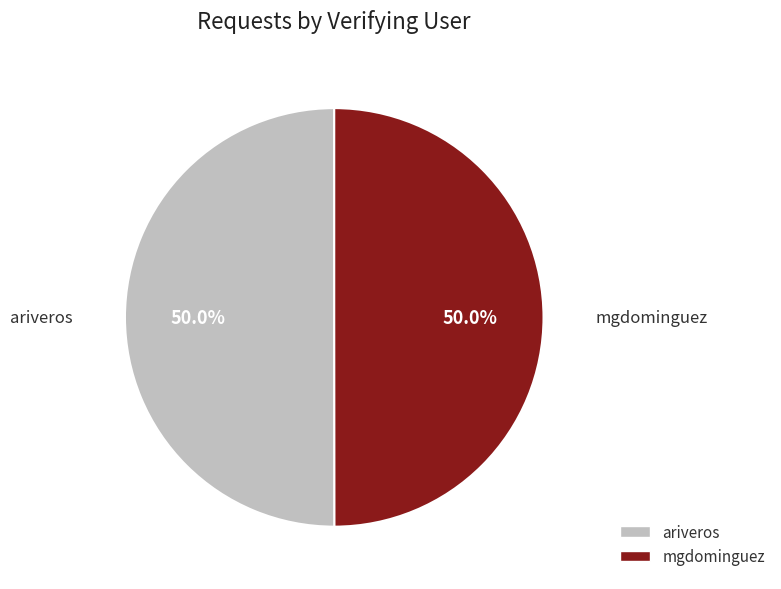

To the nearest percent, what is the average slice percentage?

50%